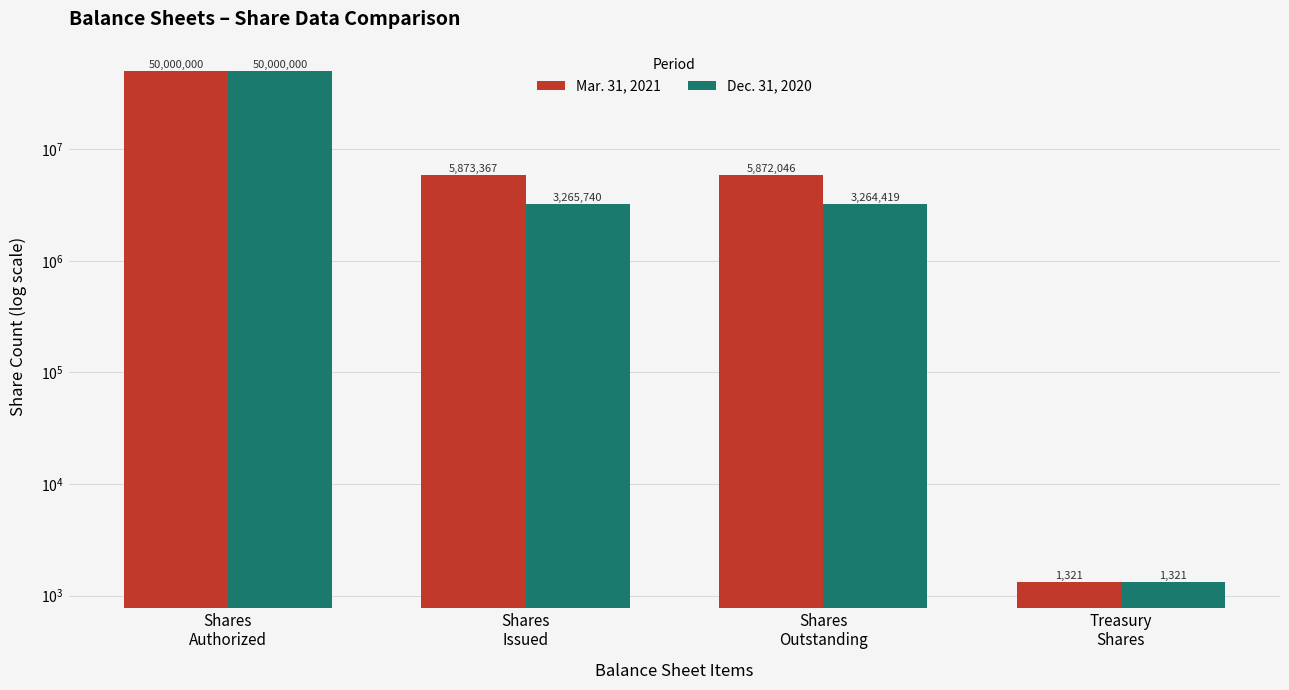

Reading right to left, what are all the values shown in this chart?

Mar. 31, 2021: Treasury
Shares=1321	Shares
Outstanding=5872046	Shares
Issued=5873367	Shares
Authorized=50000000
Dec. 31, 2020: Treasury
Shares=1321	Shares
Outstanding=3264419	Shares
Issued=3265740	Shares
Authorized=50000000